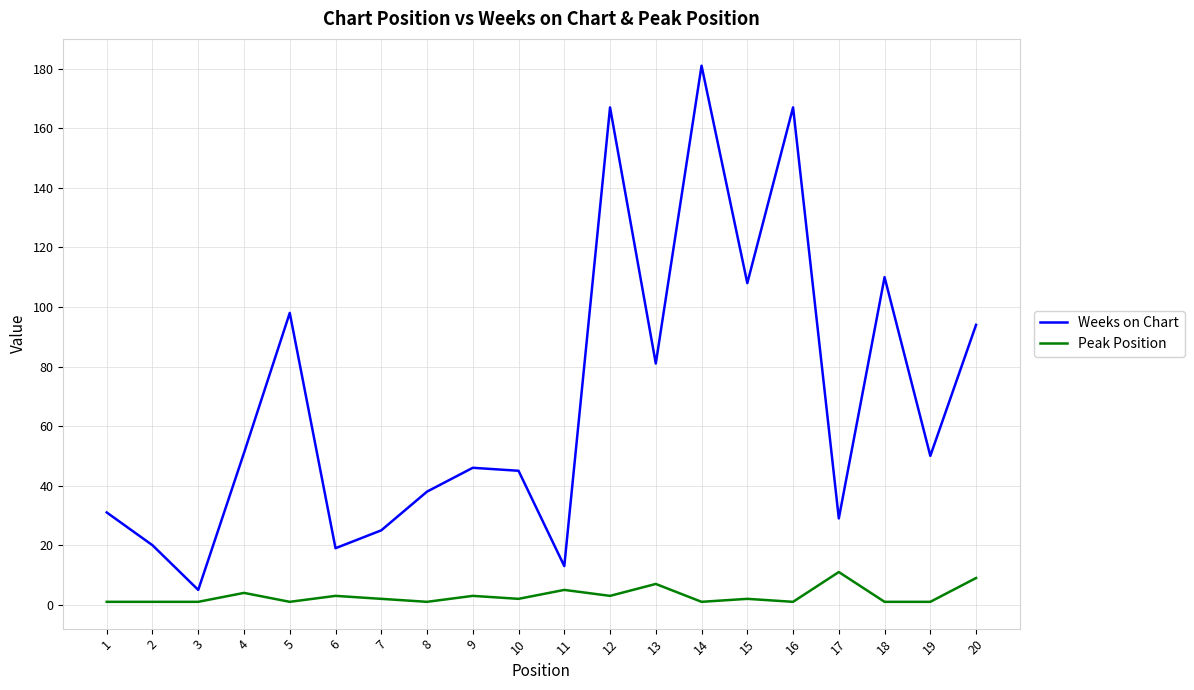

What is the highest value of the Weeks on Chart series?

181